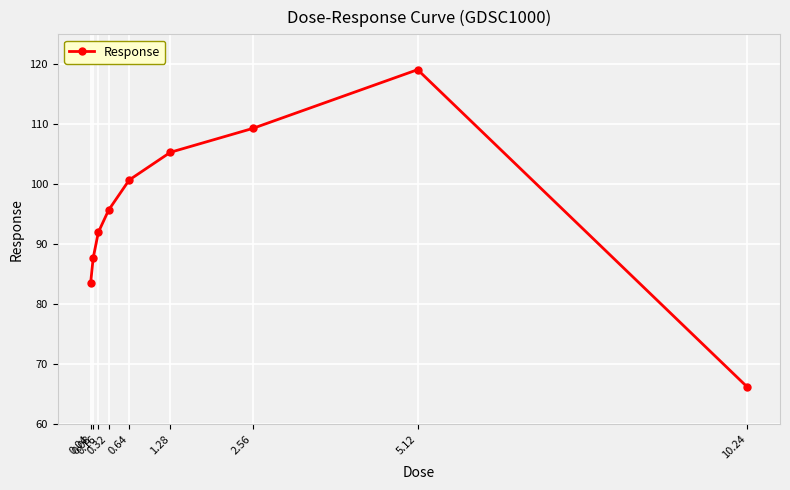

The chart shows a value of 109.3 at 2.56. True or false?

True